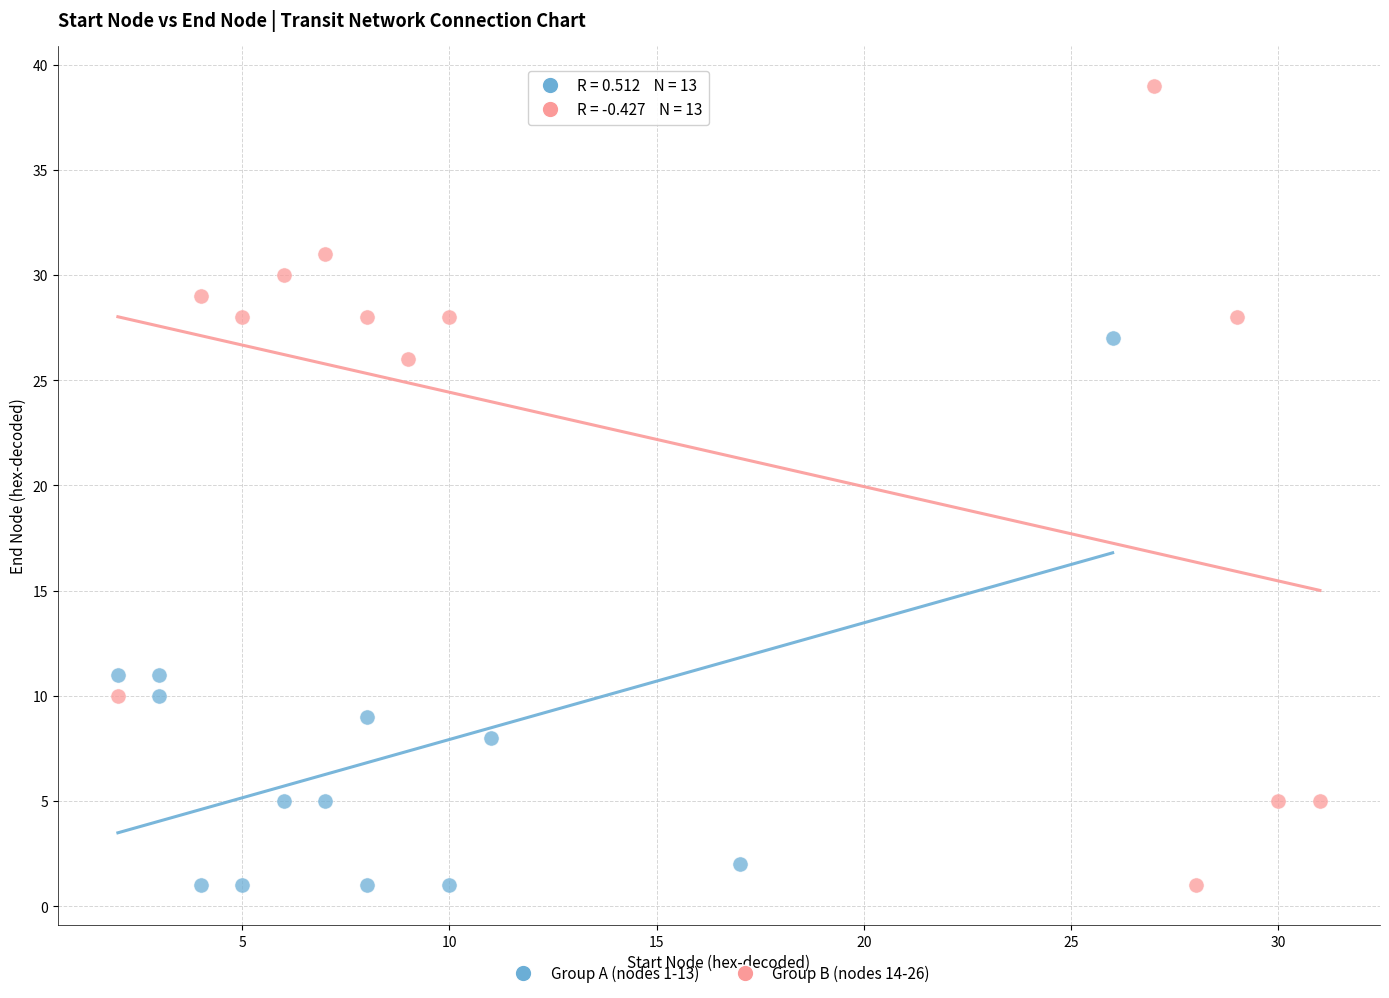

Which series has the largest Y range (max minus min)?

Group B (nodes 14-26)